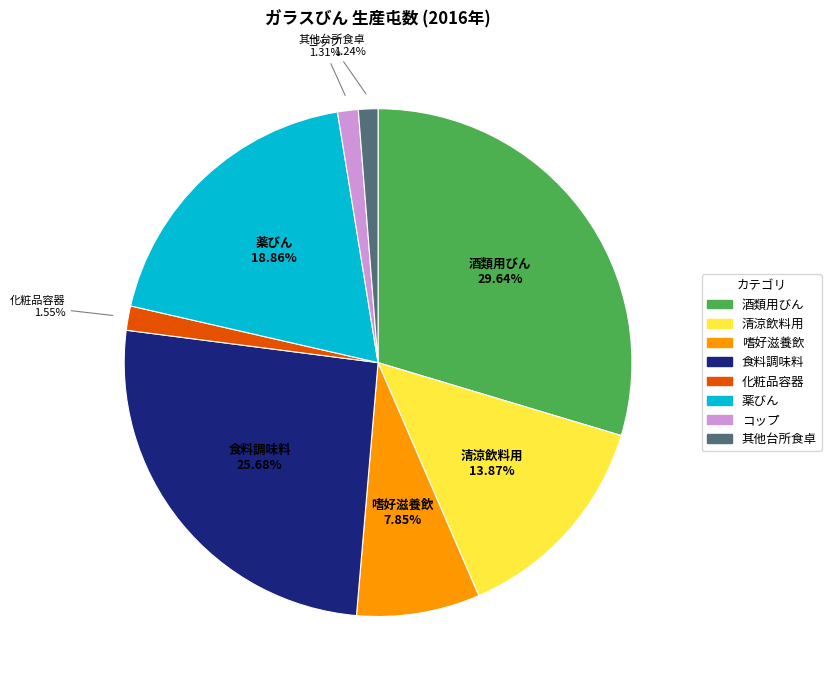

The 其他台所食卓 slice represents 13% of the pie. True or false?

False